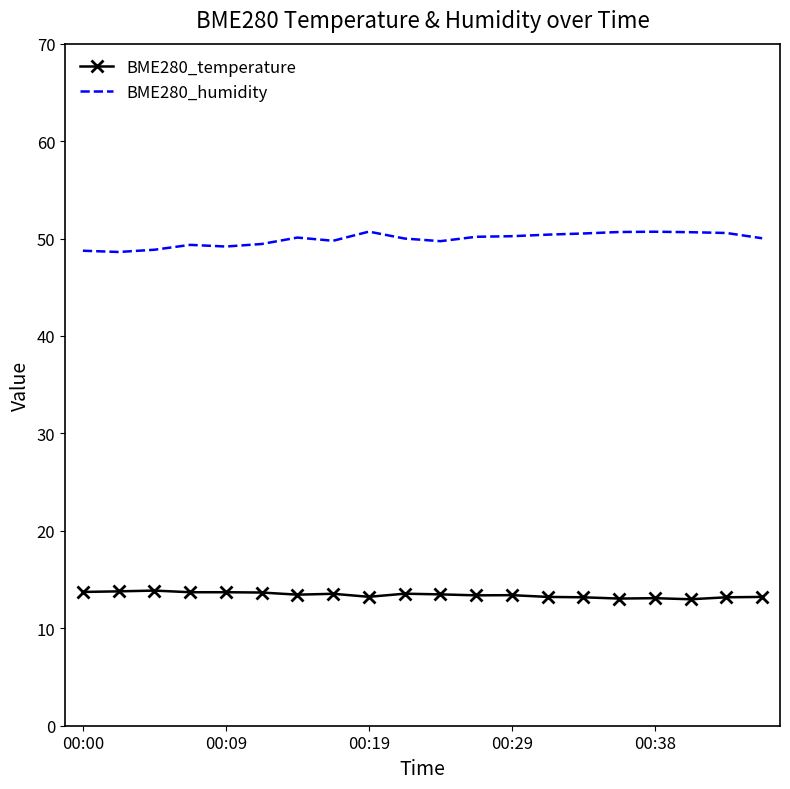

True or false: BME280_humidity and BME280_temperature intersect in this chart.

False